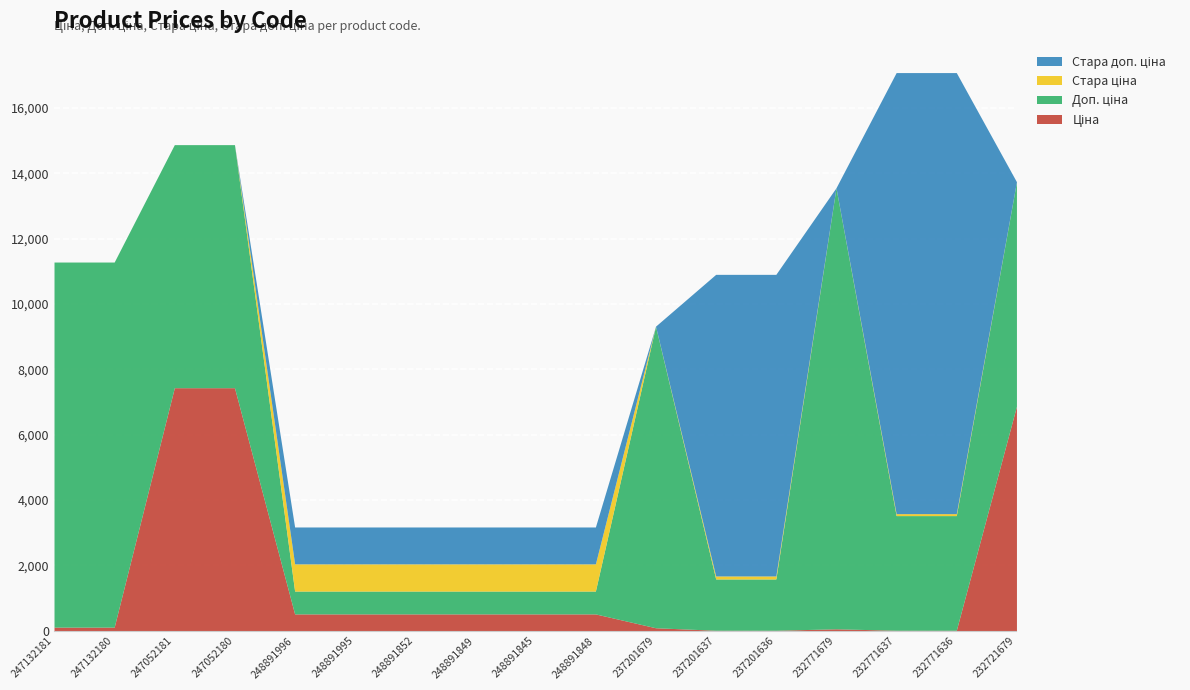

What is the sum of the Доп. ціна values at 232721679 and 237201636?

8438.4